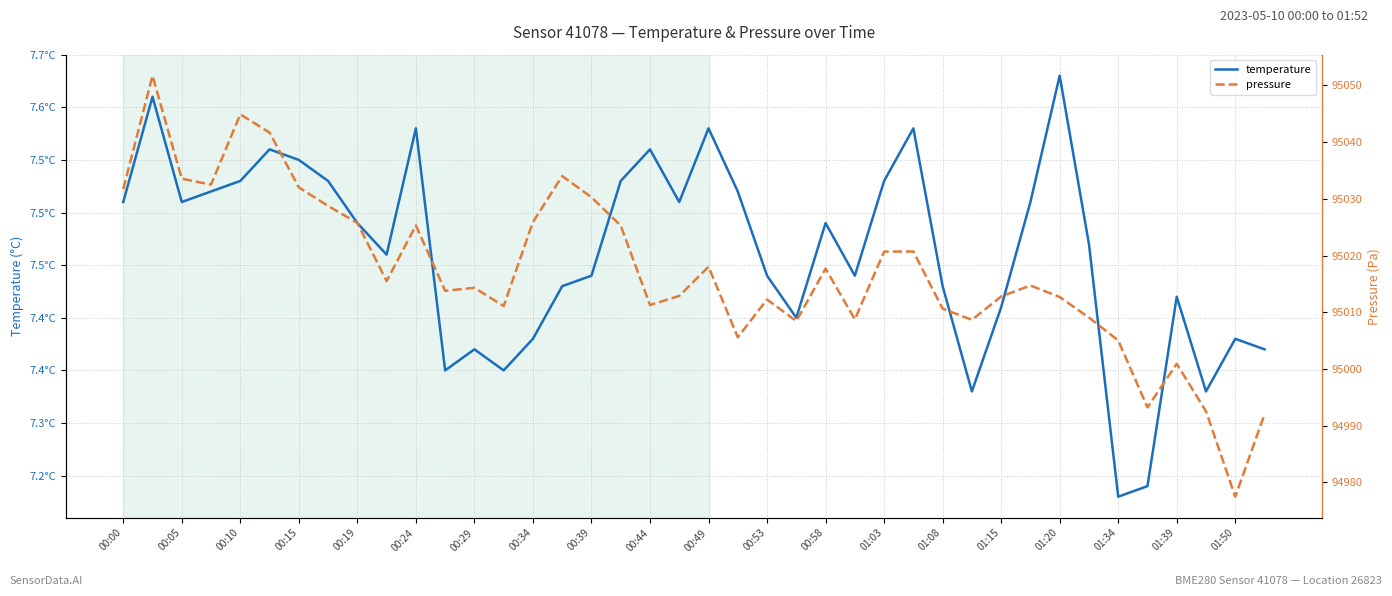

Which has a higher value, 34 or 00:15?

00:15